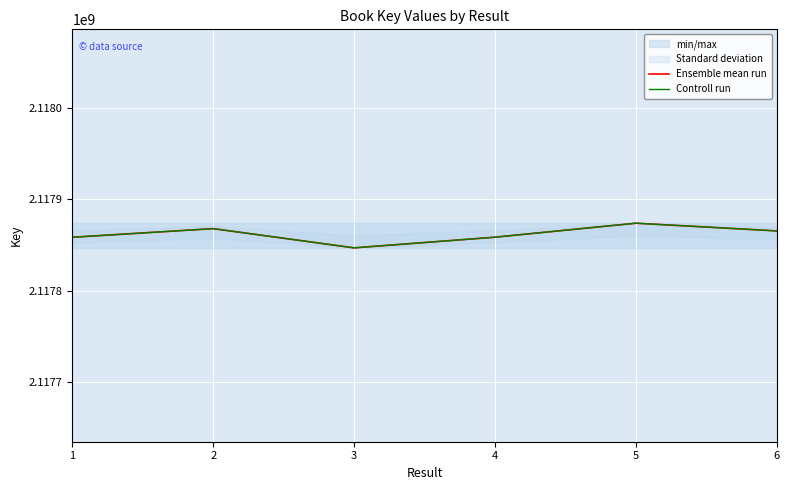

Rank the series by their maximum value, from highest to lowest.

Ensemble mean run, Controll run